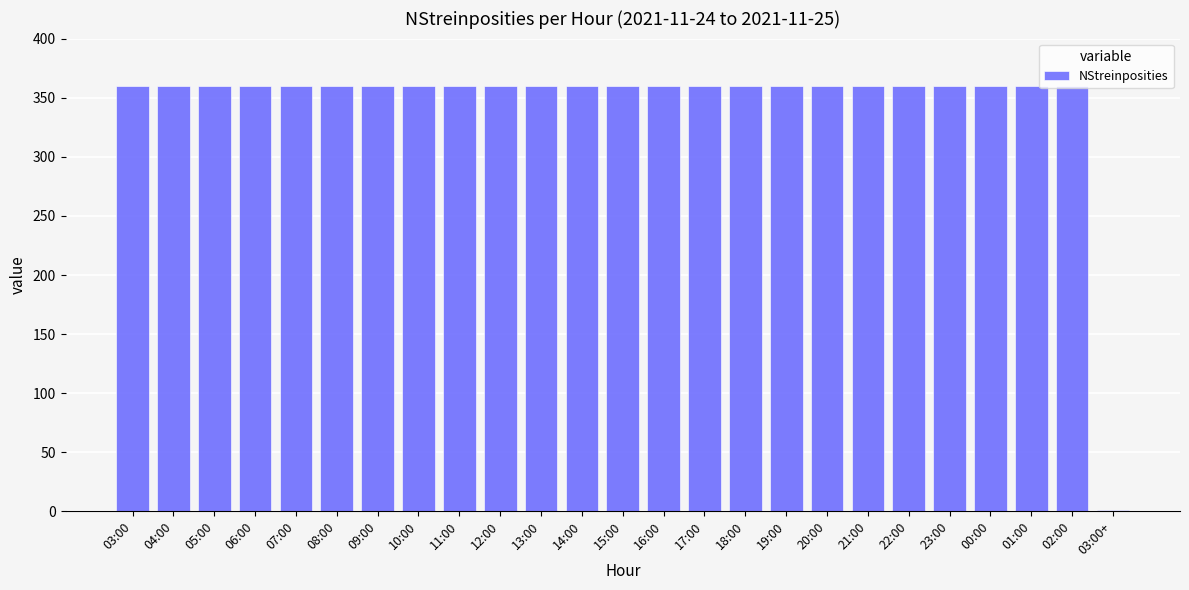

What is the sum of all values?

8641